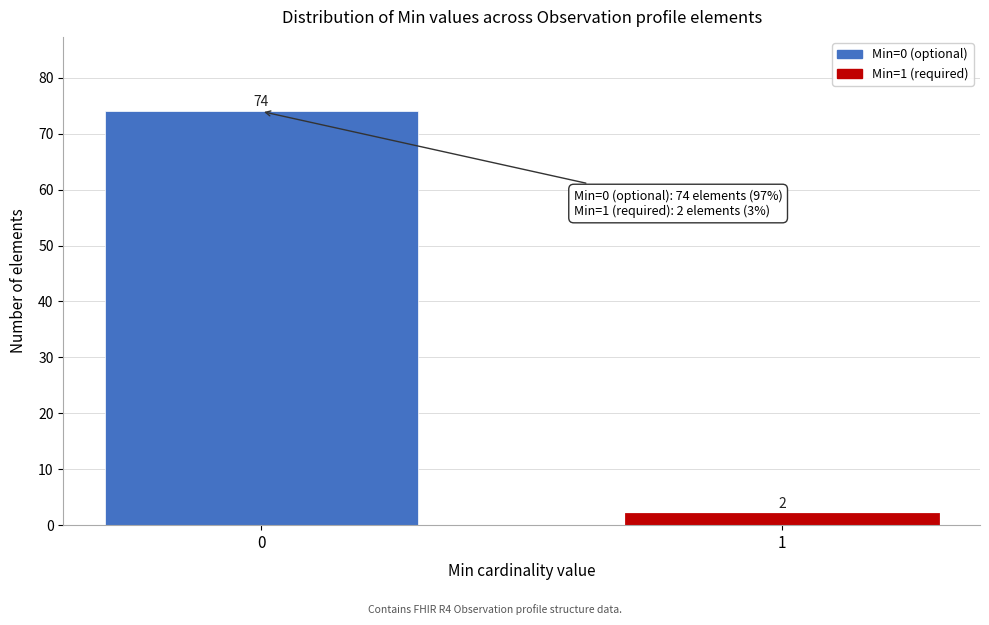

Reading right to left, what are all the values shown in this chart?

2	74